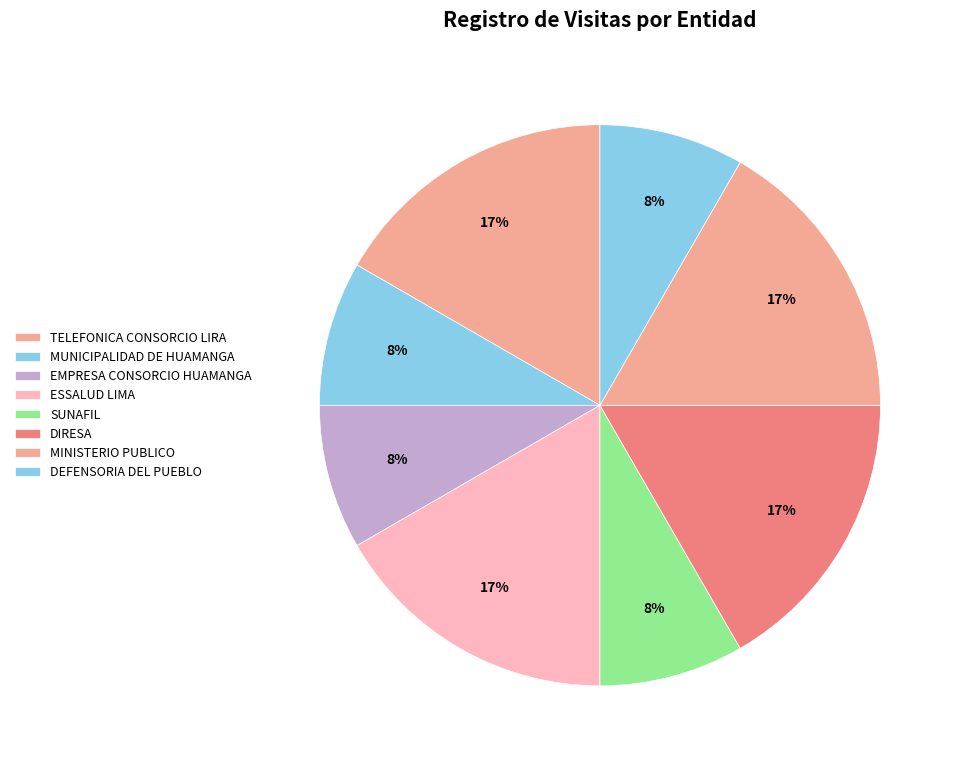

To the nearest percent, what portion does MUNICIPALIDAD DE HUAMANGA represent?

8%